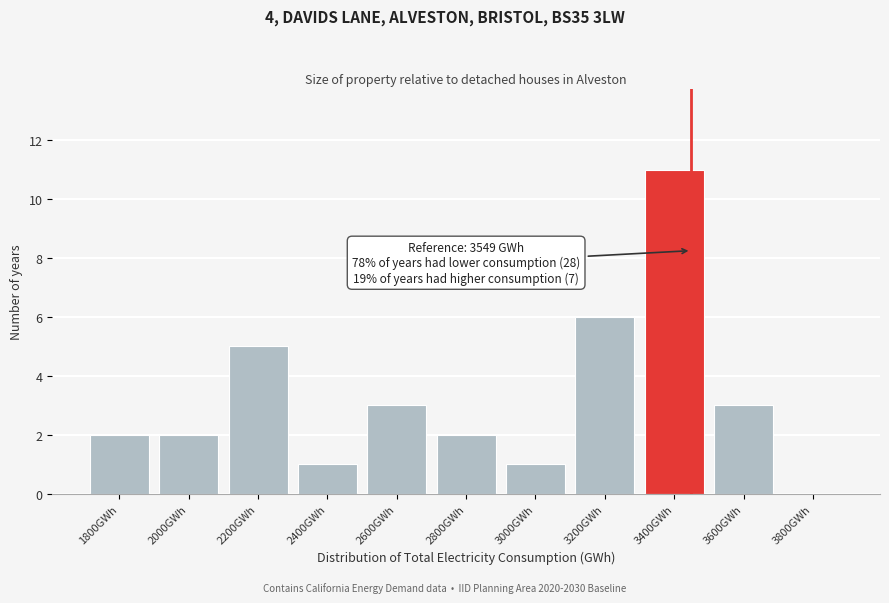

Reading right to left, extract all data points from this chart.

3800GWh=0	3600GWh=3	3400GWh=11	3200GWh=6	3000GWh=1	2800GWh=2	2600GWh=3	2400GWh=1	2200GWh=5	2000GWh=2	1800GWh=2